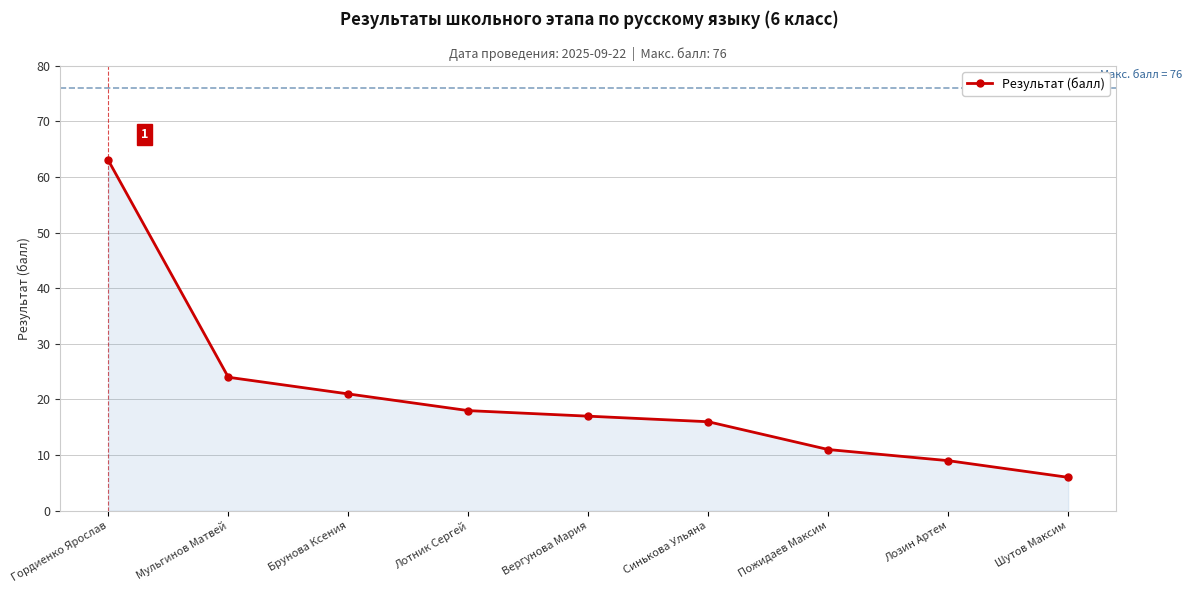

What is the average value?

21